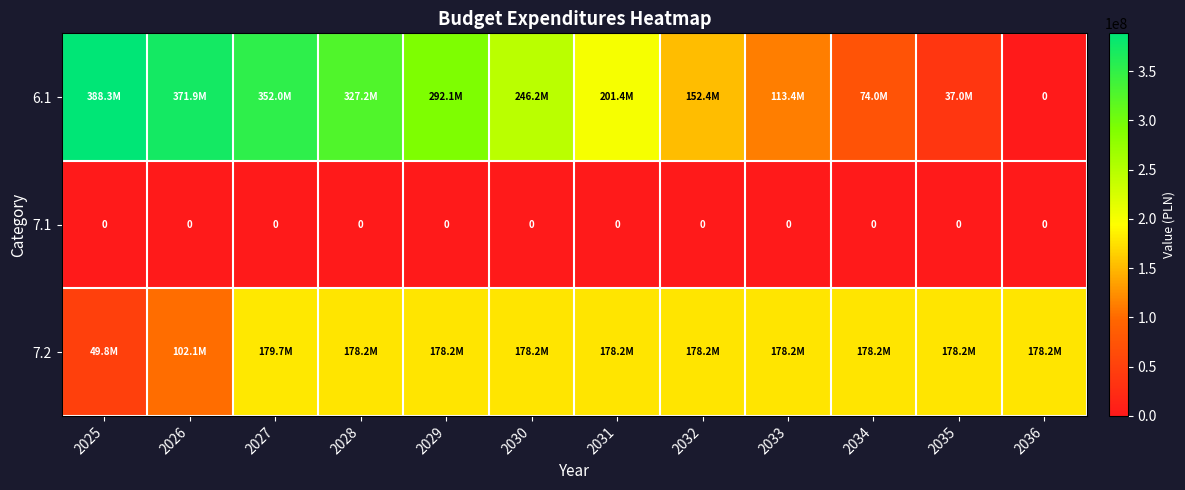

True or false: 7.2 has a value of 119945106.9 at 2032.

False